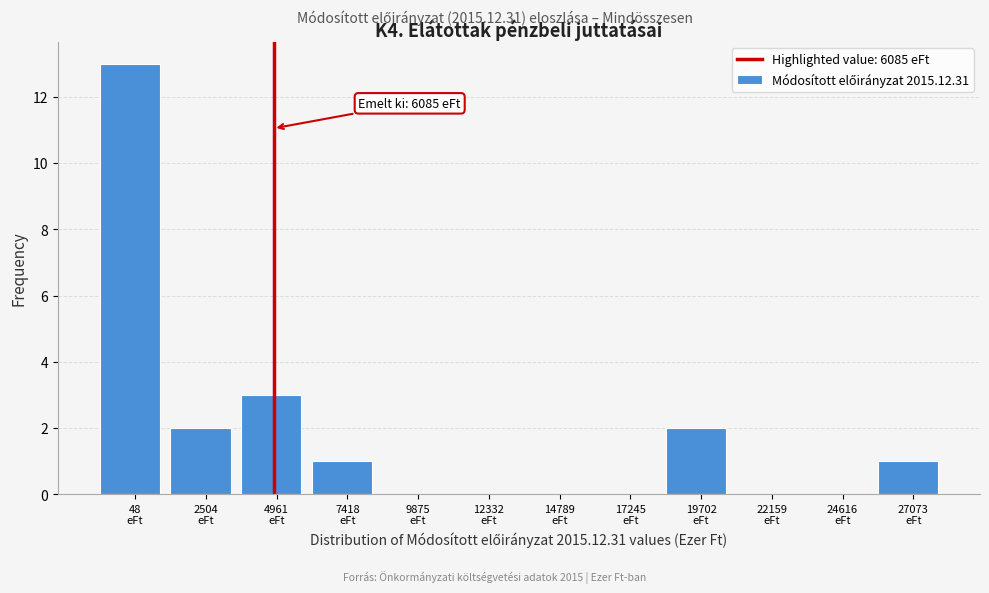

What is the sum of all values?

22